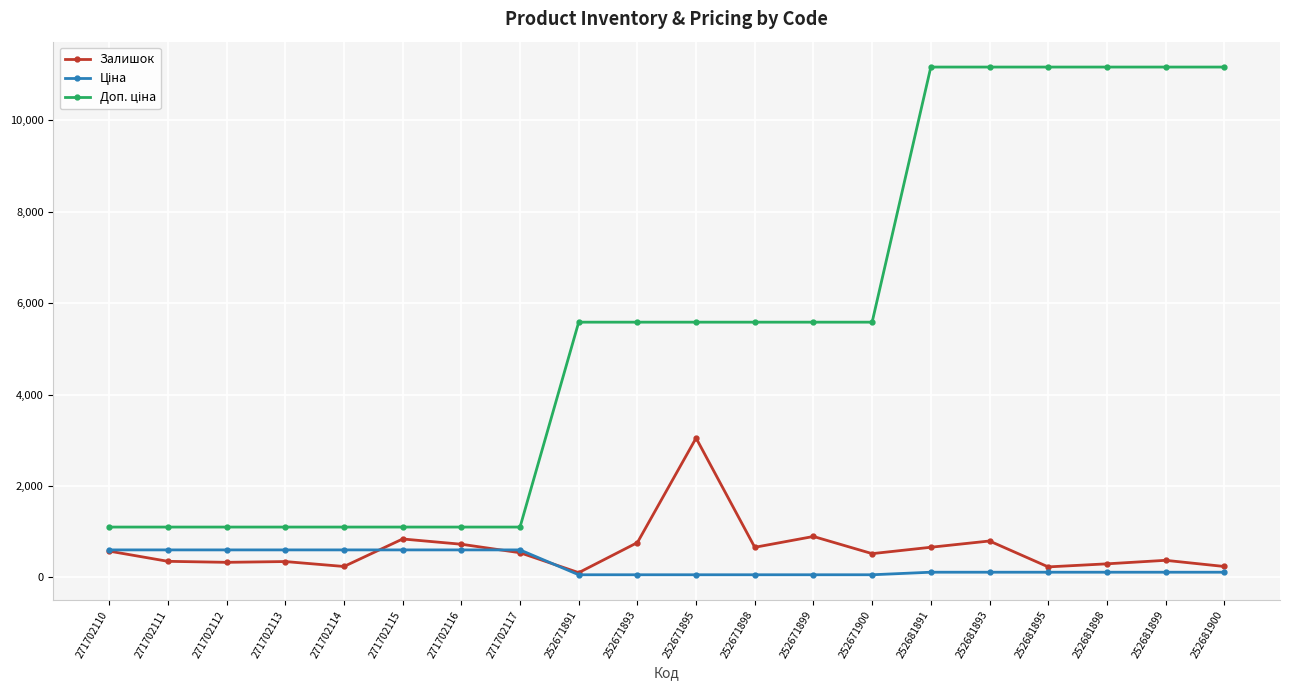

True or false: Залишок has more than 2 points higher than both neighbors.

True